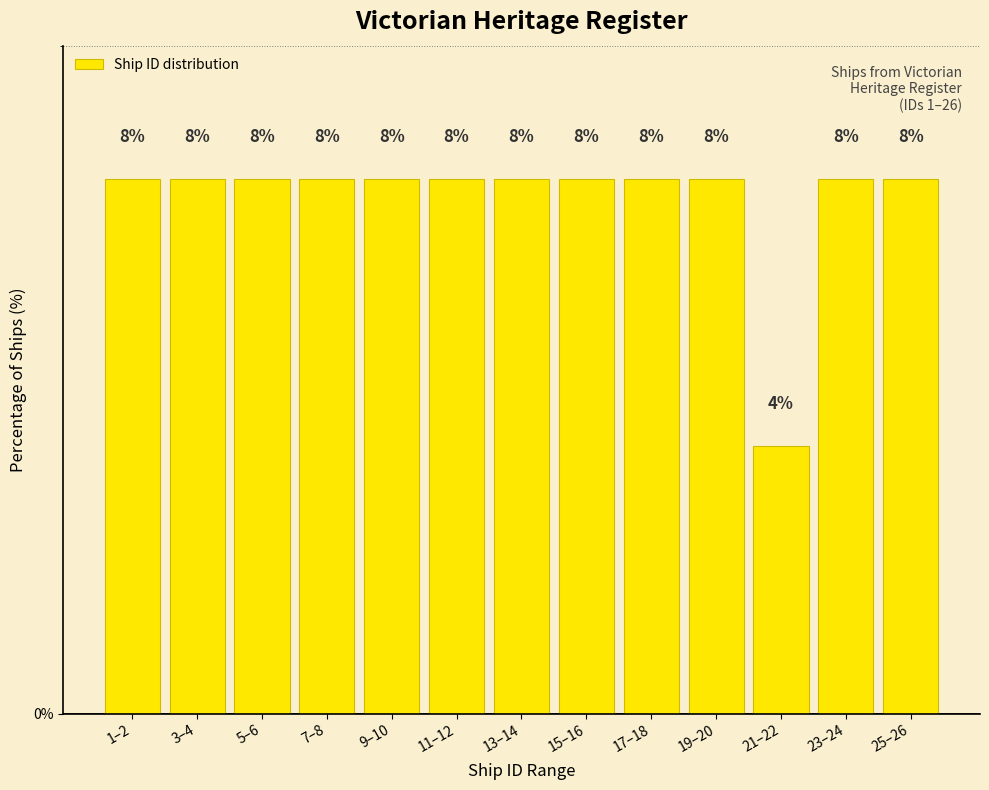

Reading left to right, extract all data points from this chart.

1–2=8	3–4=8	5–6=8	7–8=8	9–10=8	11–12=8	13–14=8	15–16=8	17–18=8	19–20=8	21–22=4	23–24=8	25–26=8